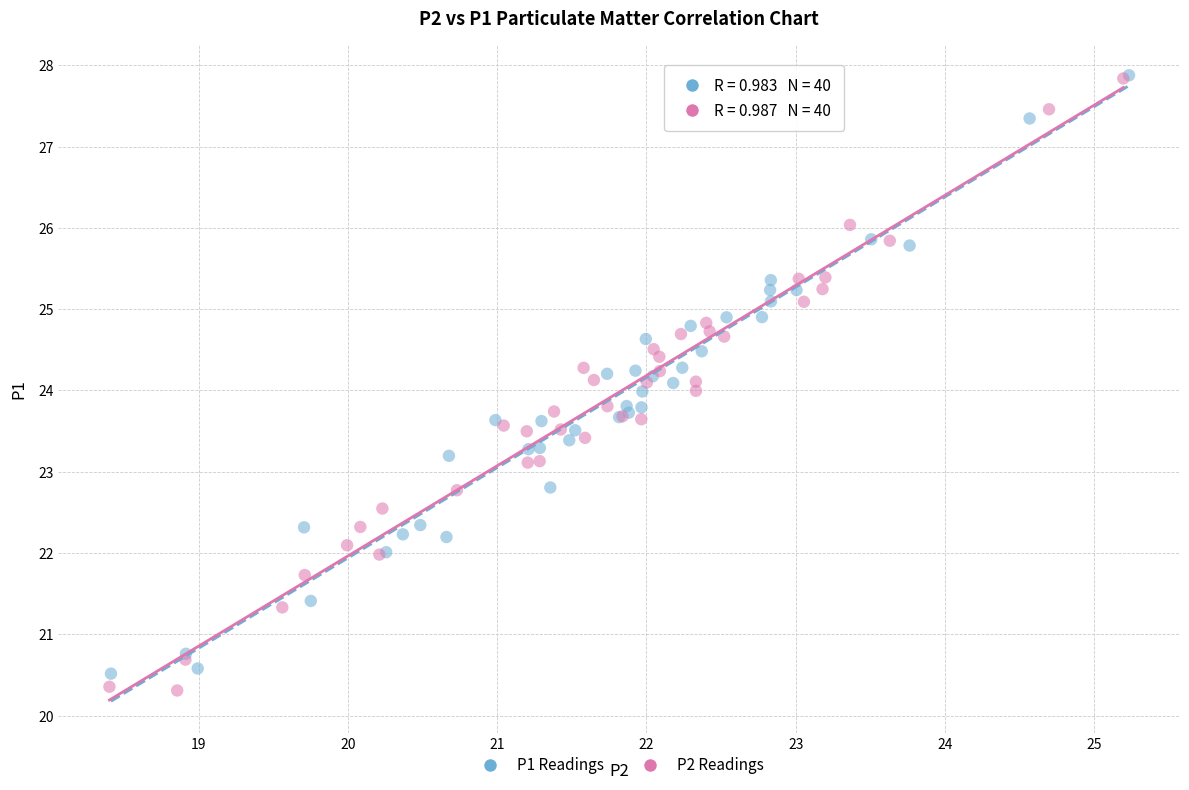

Which series has the widest spread of Y values?

P2 Readings